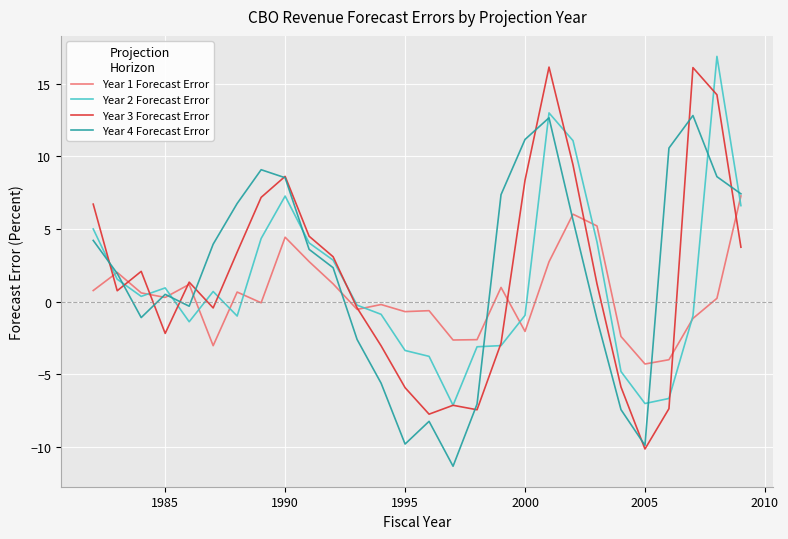

What is the greatest value displayed?

16.9